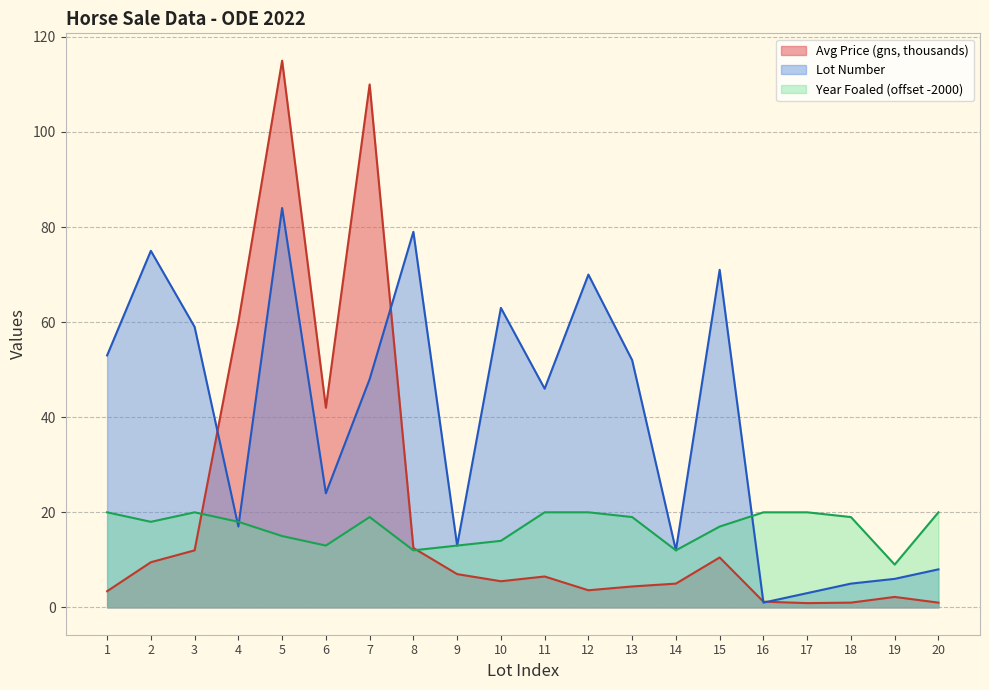

Is the value of Avg Price (gns) at 15 greater than the value of Lot Number at 19?

Yes